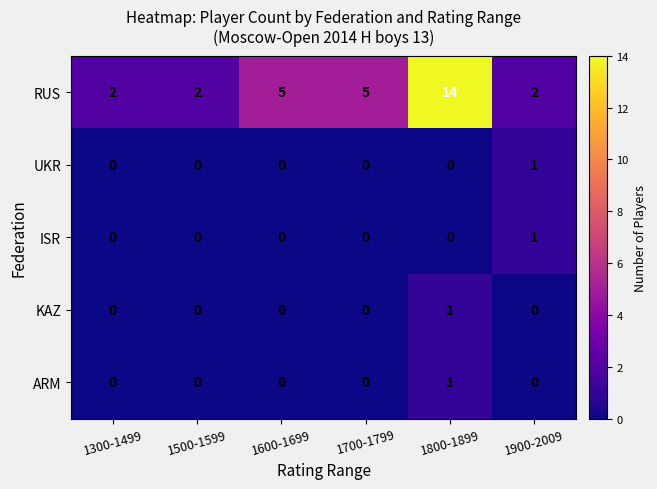

Which series has the largest range (max minus min)?

RUS